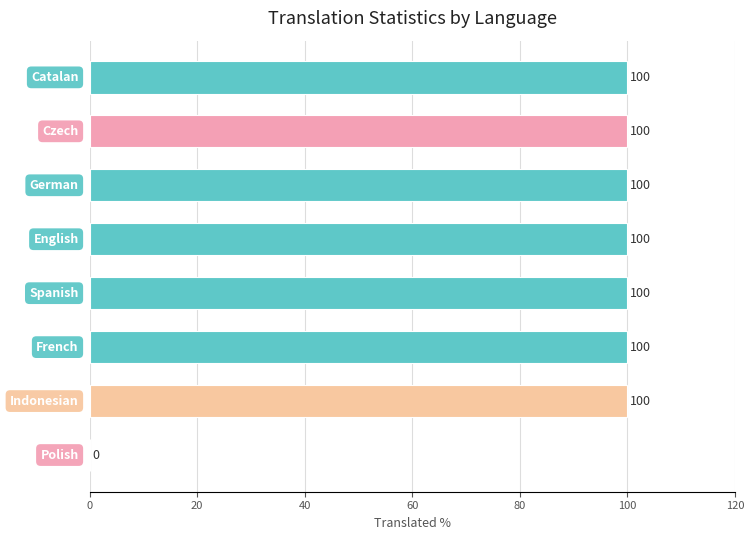

What is the greatest value displayed?

100